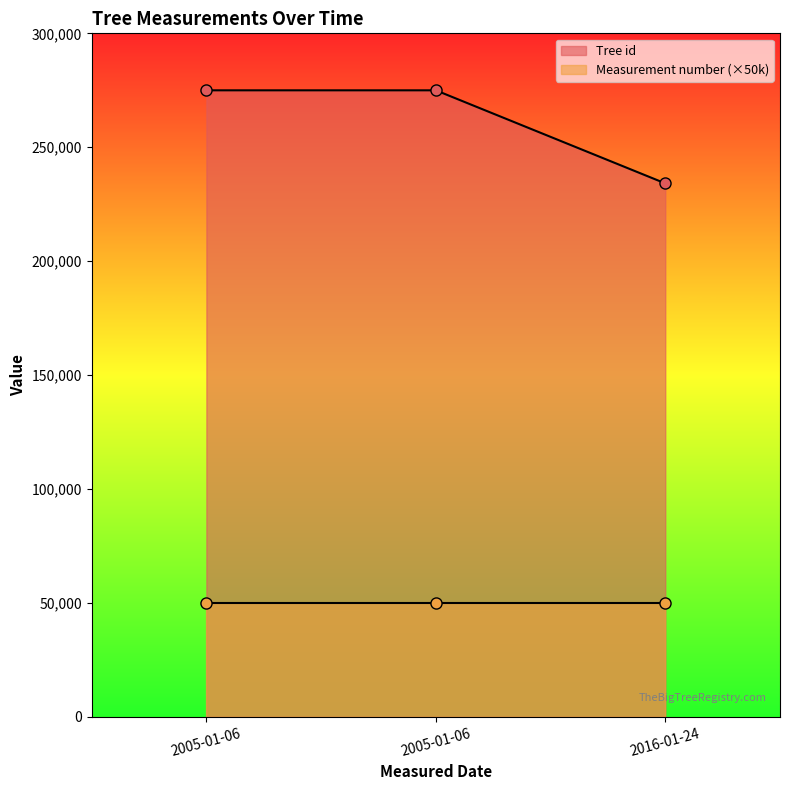

What is the sum of all values?

784090